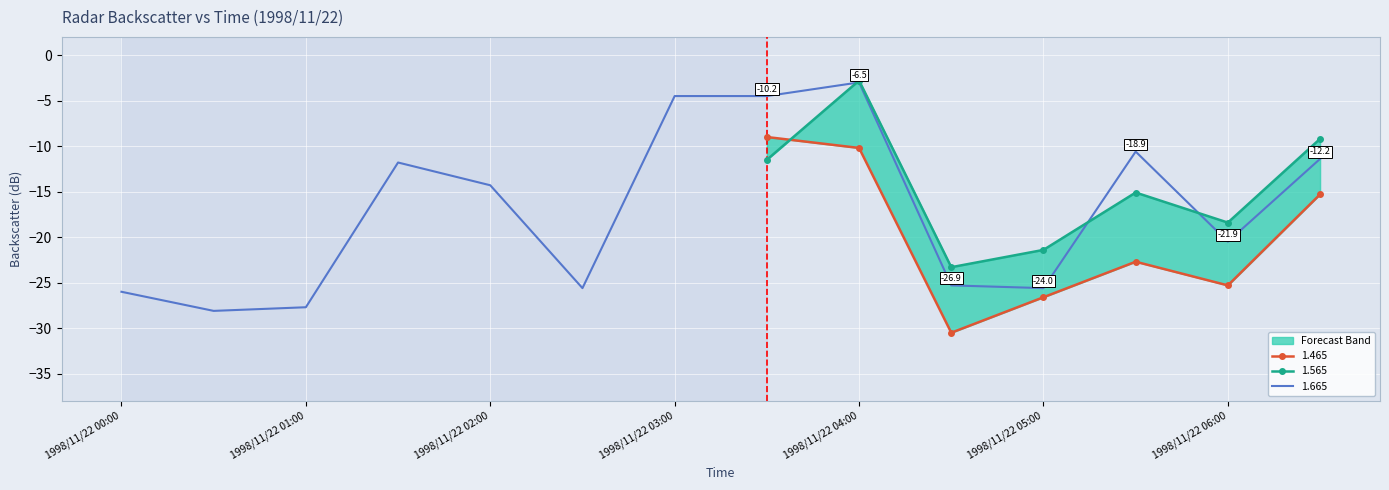

What is the label of the 5th point from the left?

1998/11/22 02:00